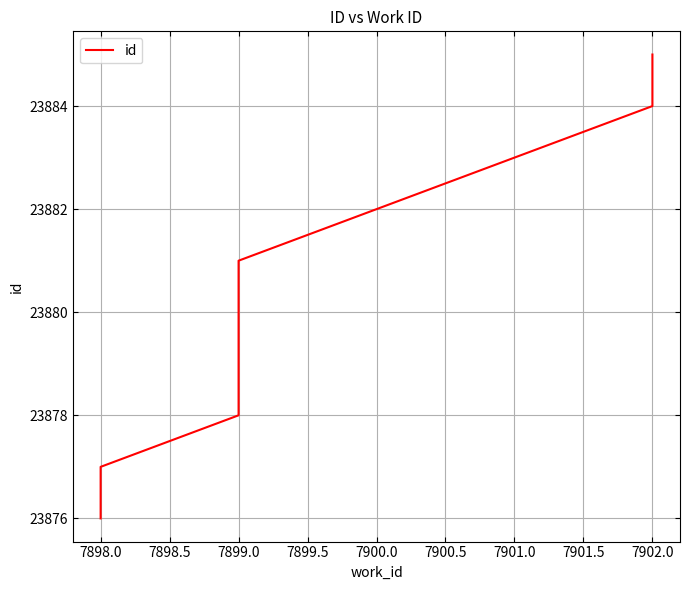

What is the average value?

23880